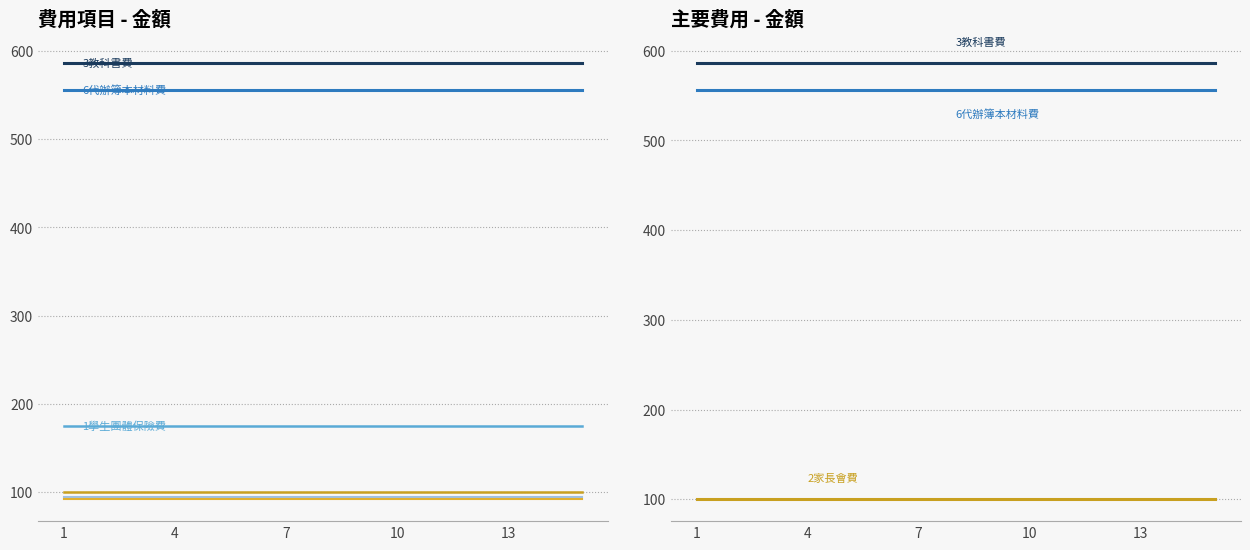

The value of 4閩語課本 at 13 is 161. True or false?

False